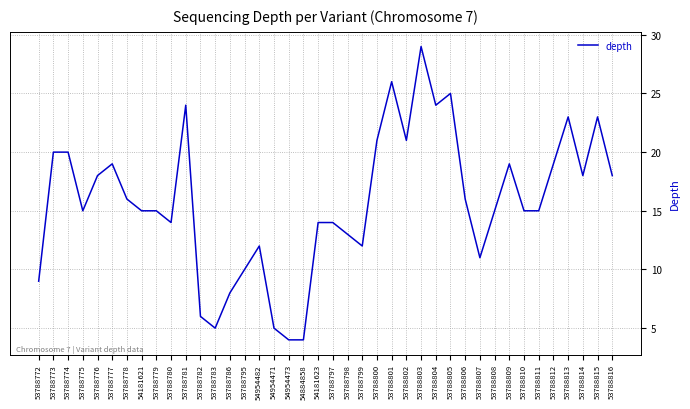

What position from the left is 53788779?

9